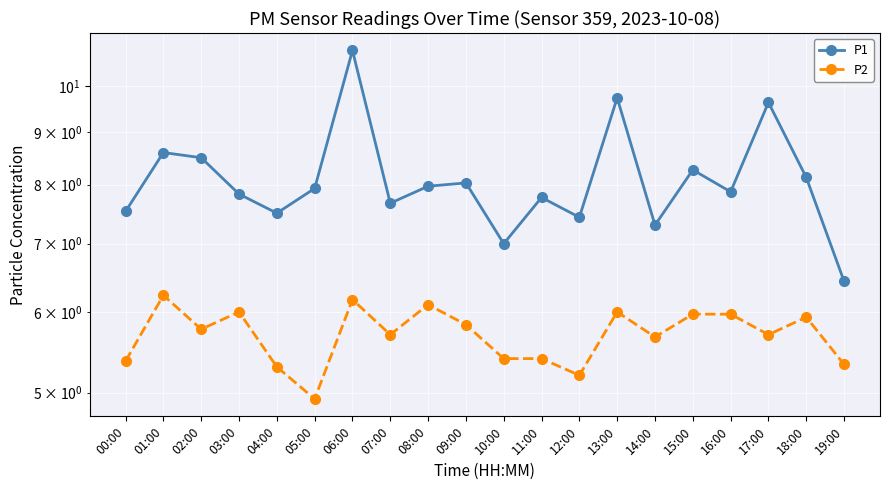

What is the difference between the maximum and minimum values in the P2 series?

1.3